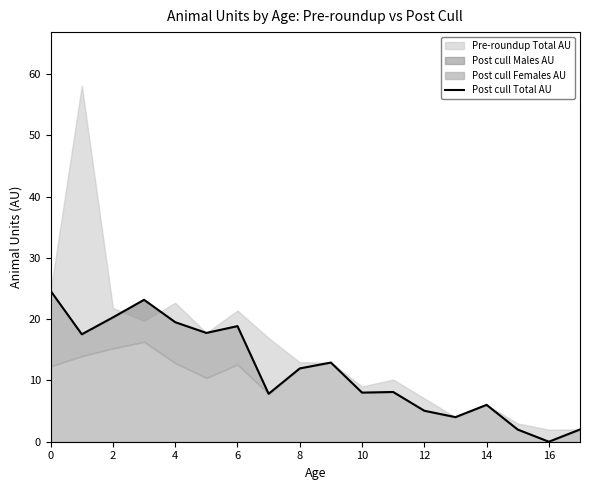

What is the difference between the second highest and second lowest values?

21.2